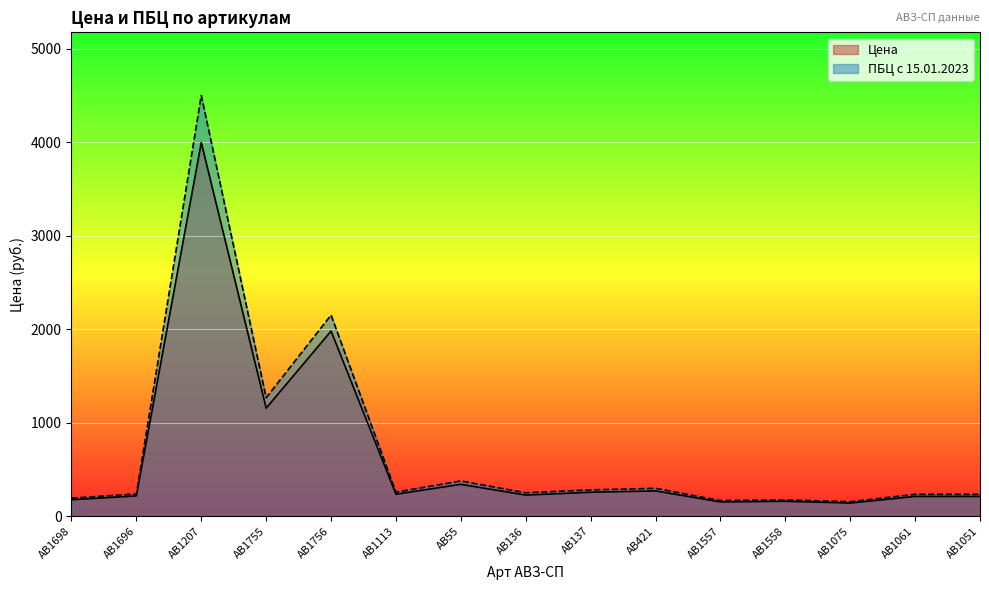

What position from the left is AB421?

10